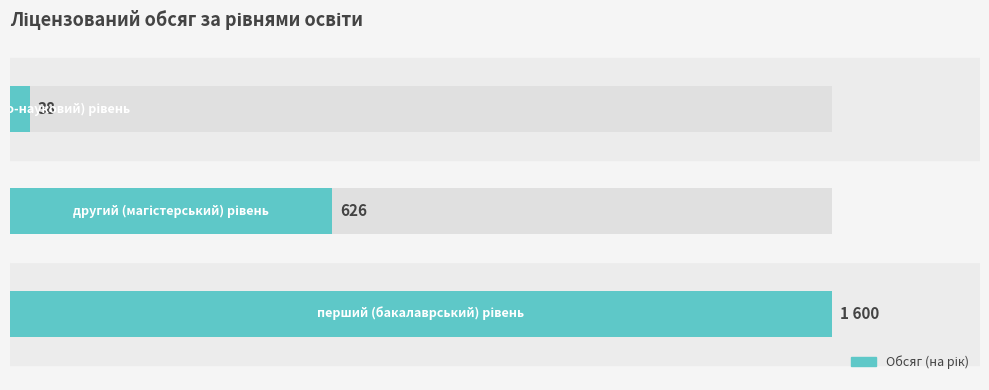

Reading right to left, extract all data points from this chart.

38	626	1600